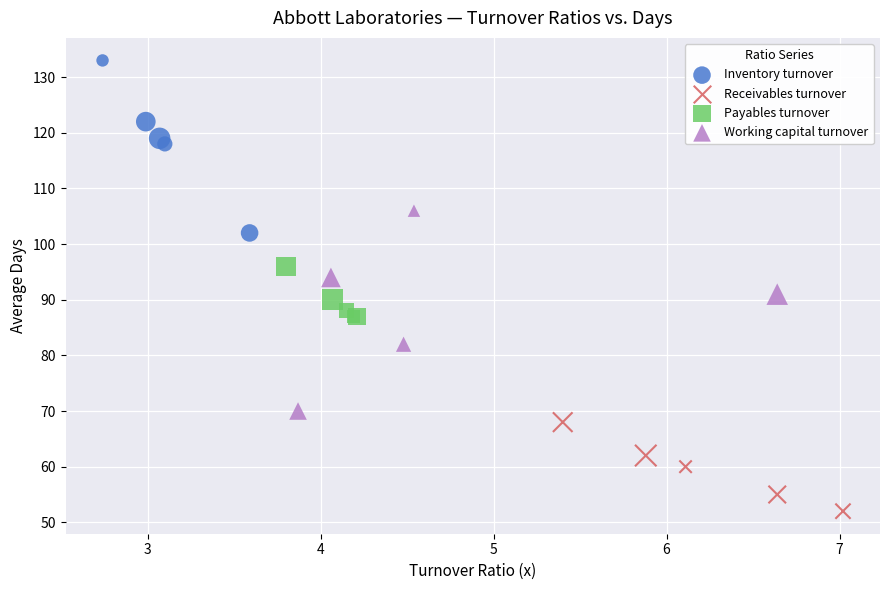

Which series reaches the maximum Y coordinate?

Inventory turnover